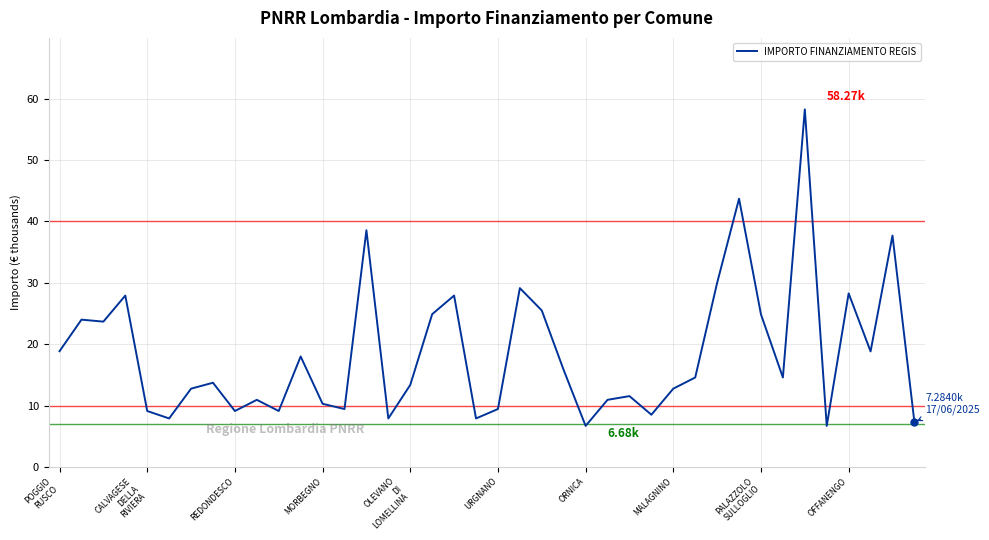

What is the difference between the maximum and minimum values?

51.6